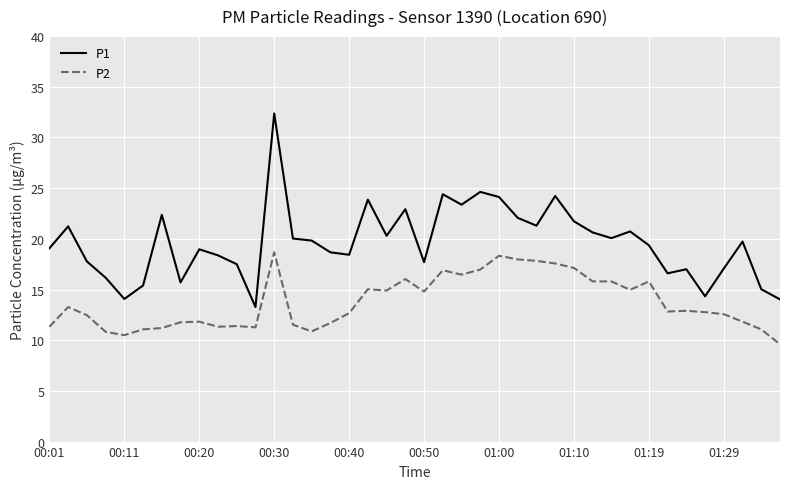

In P1, how many points are higher than both neighbors (excluding endpoints)?

12